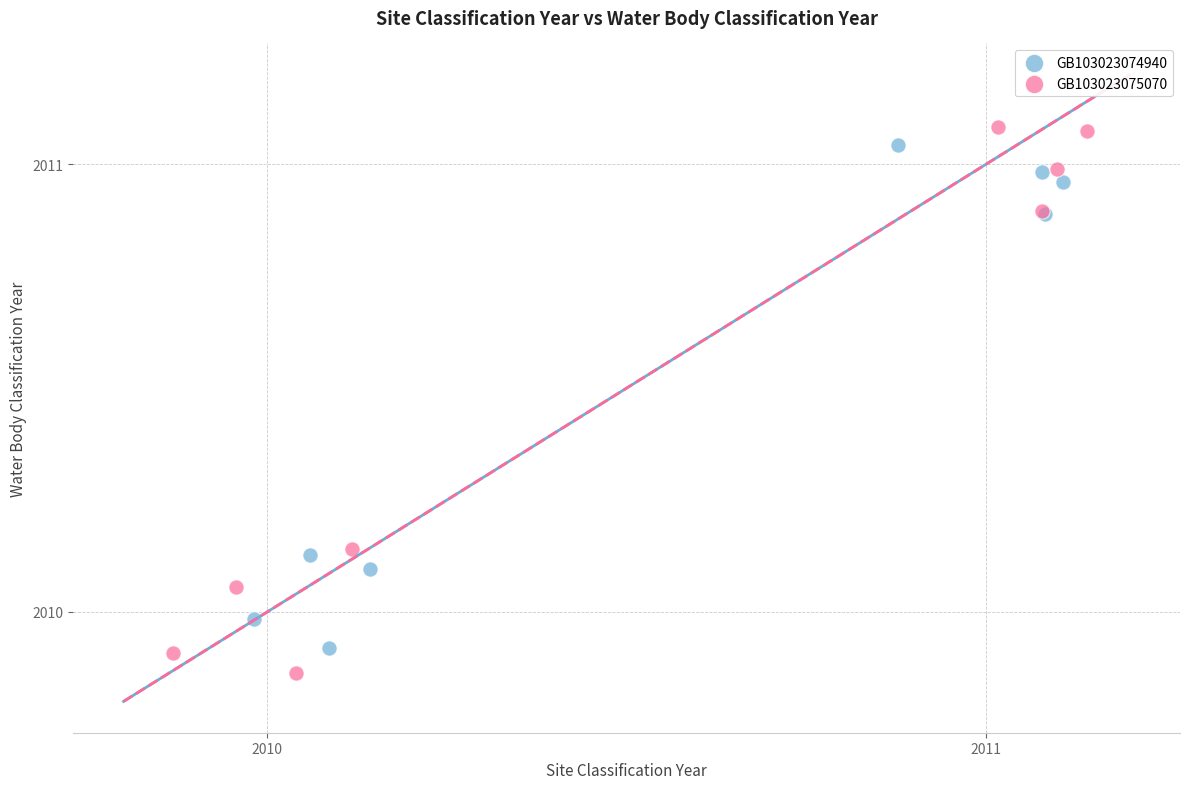

What are all the series names shown in the legend?

GB103023074940, GB103023075070